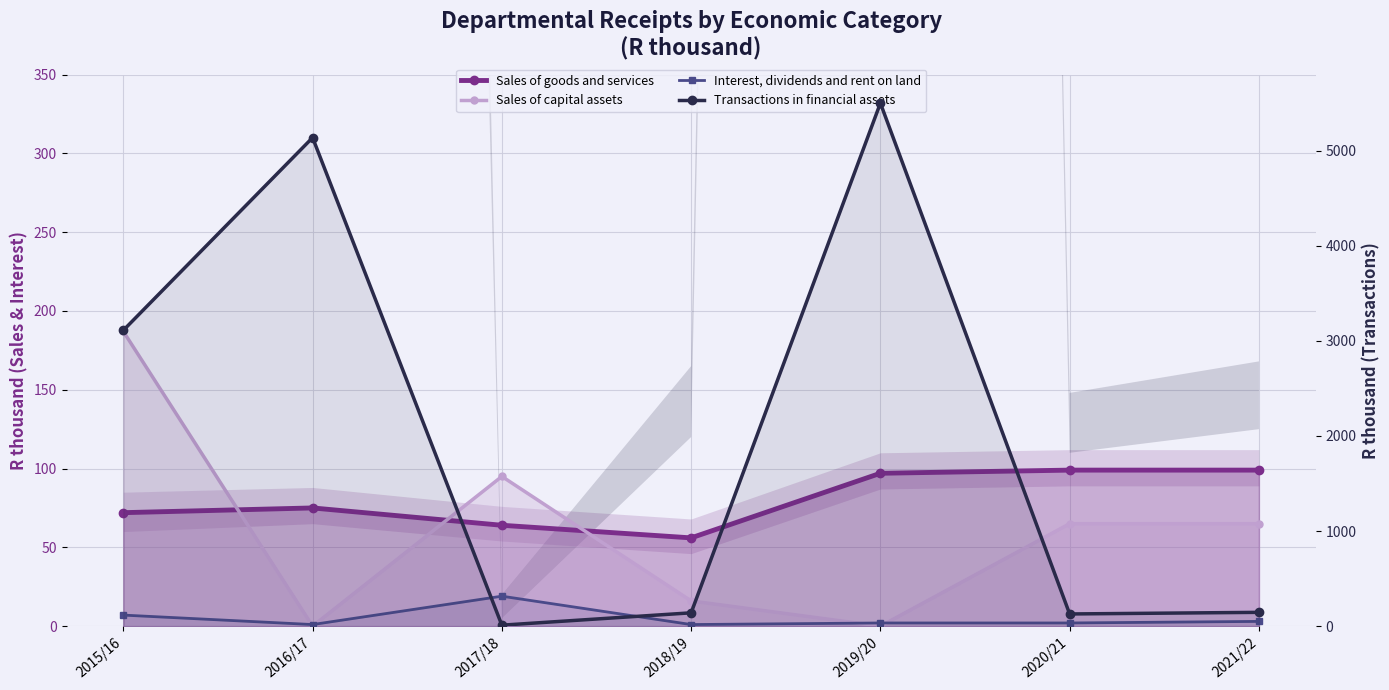

What is the difference between the maximum and second lowest values in the Sales of goods and services series?

35